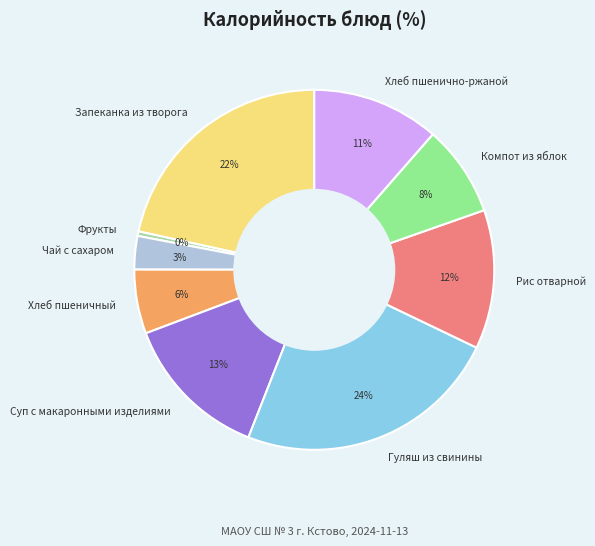

To the nearest percent, what is the combined percentage of Запеканка из творога and Суп с макаронными изделиями?

35%